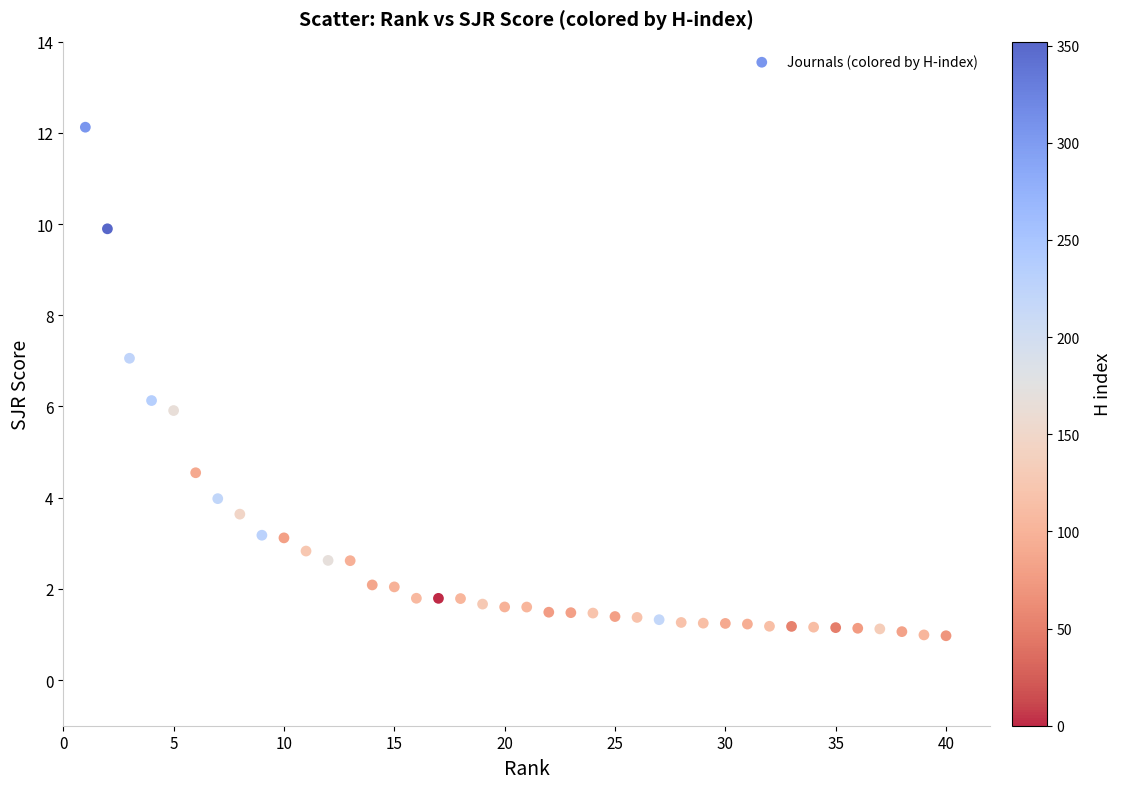

What is the range of Y values (max minus min)?

11.2